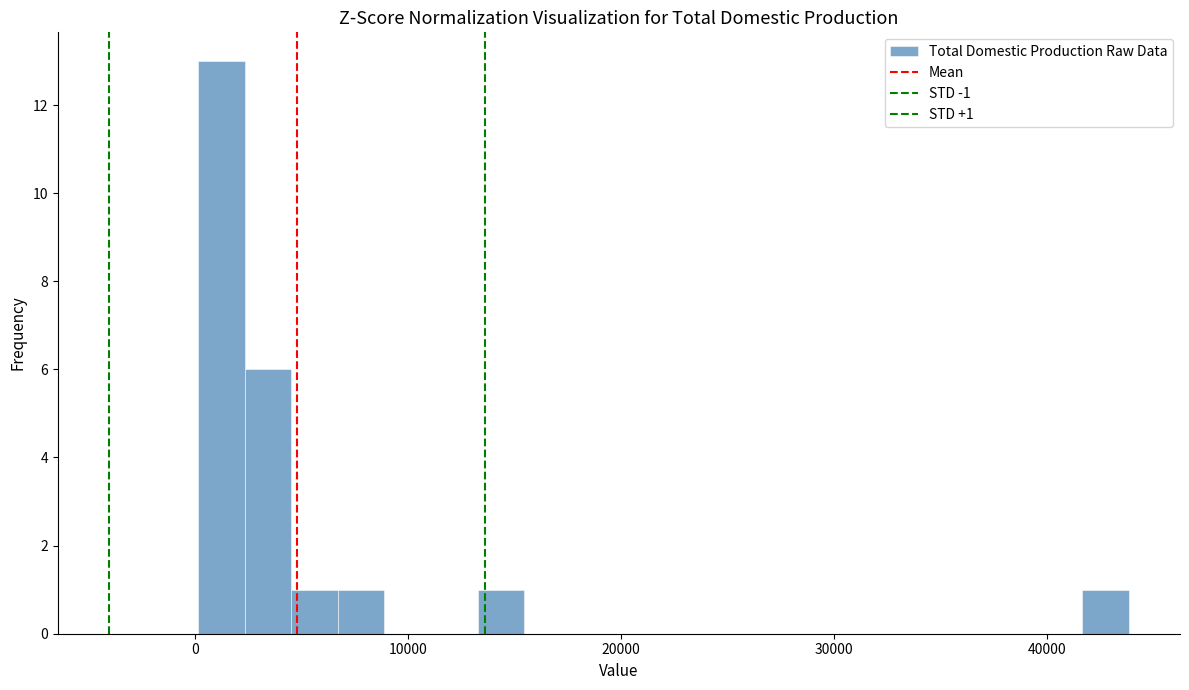

Read against the x-axis, roughly where is the centre of the tallest bar?

1000